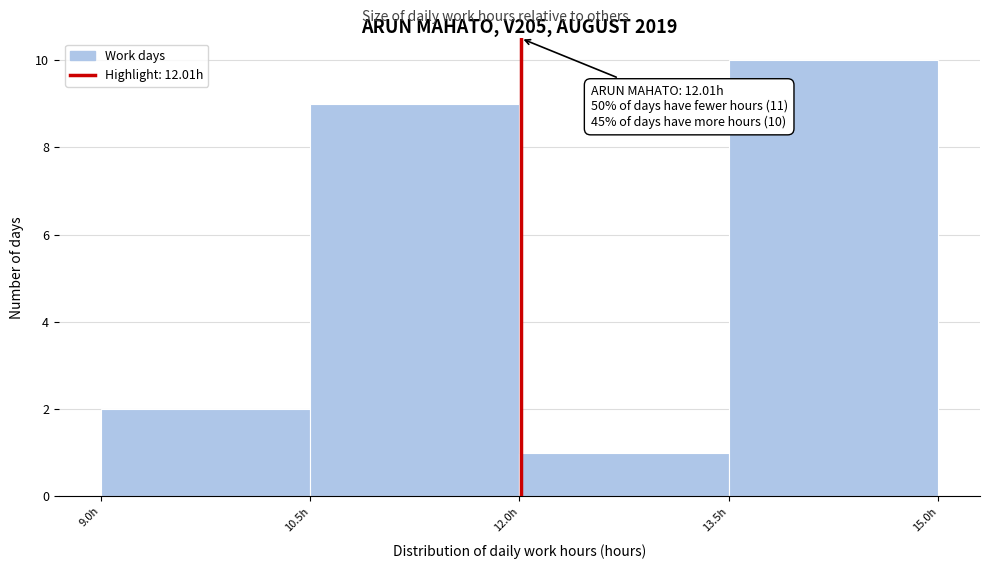

Which range on the x-axis has the tallest bar?

13.5 to 15.0